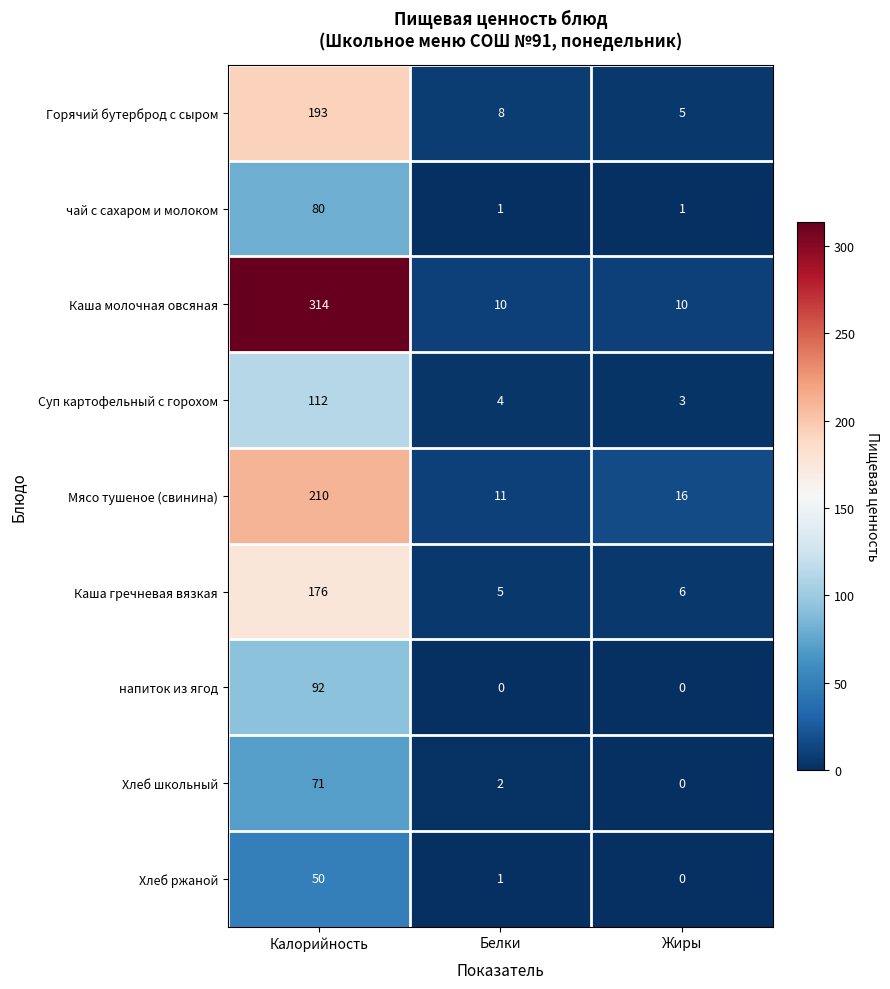

List the series in order of their peak value, lowest first.

Хлеб ржаной, Хлеб школьный, чай с сахаром и молоком, напиток из ягод, Суп картофельный с горохом, Каша гречневая вязкая, Горячий бутерброд с сыром, Мясо тушеное (свинина), Каша молочная овсяная